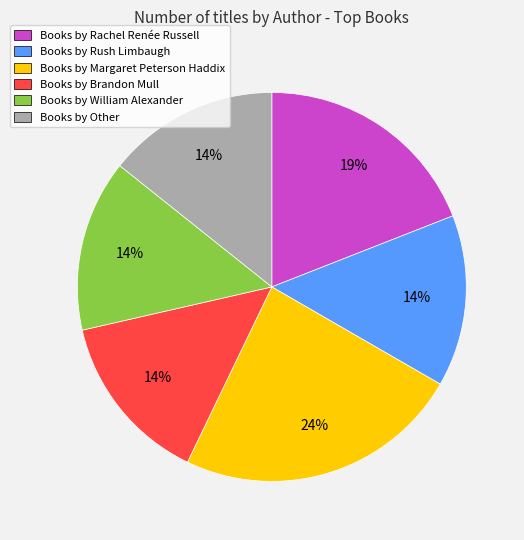

Which slice is the largest?

Books by Margaret Peterson Haddix